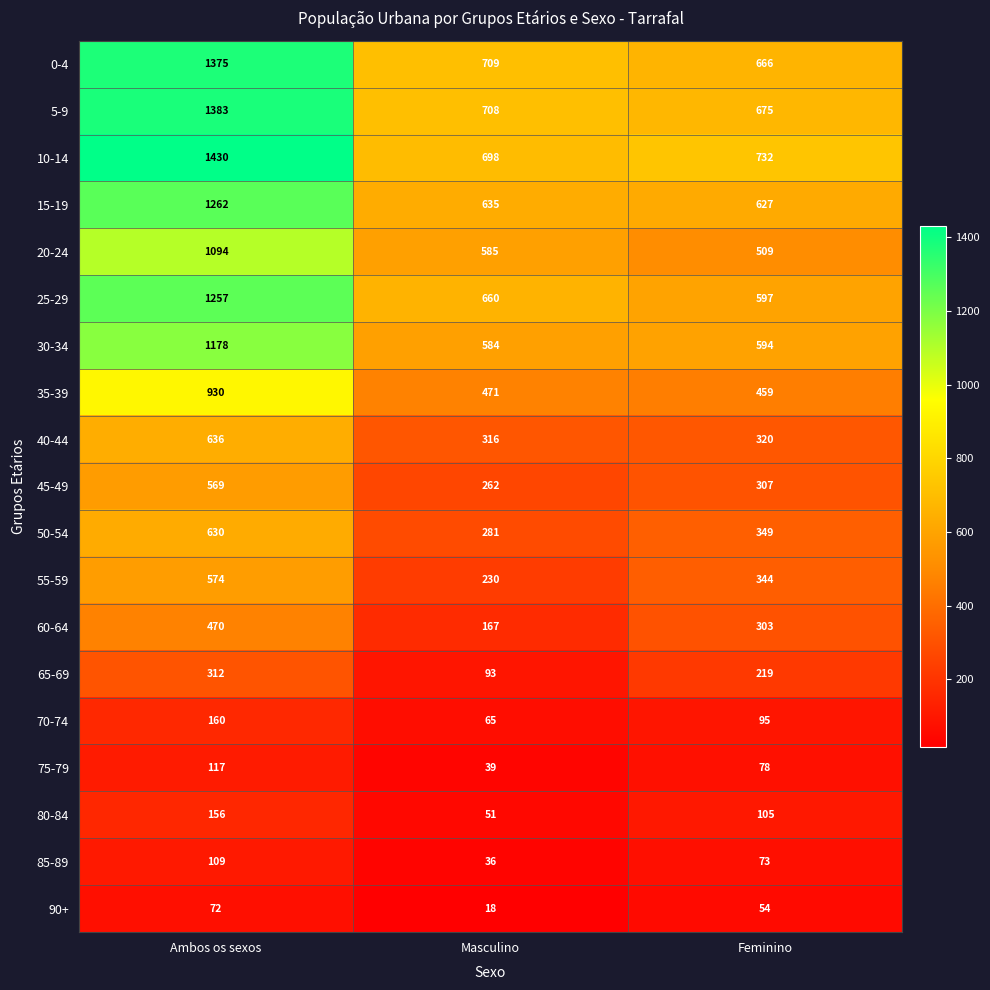

Where does the 15-19 series first go above 635?

Ambos os sexos